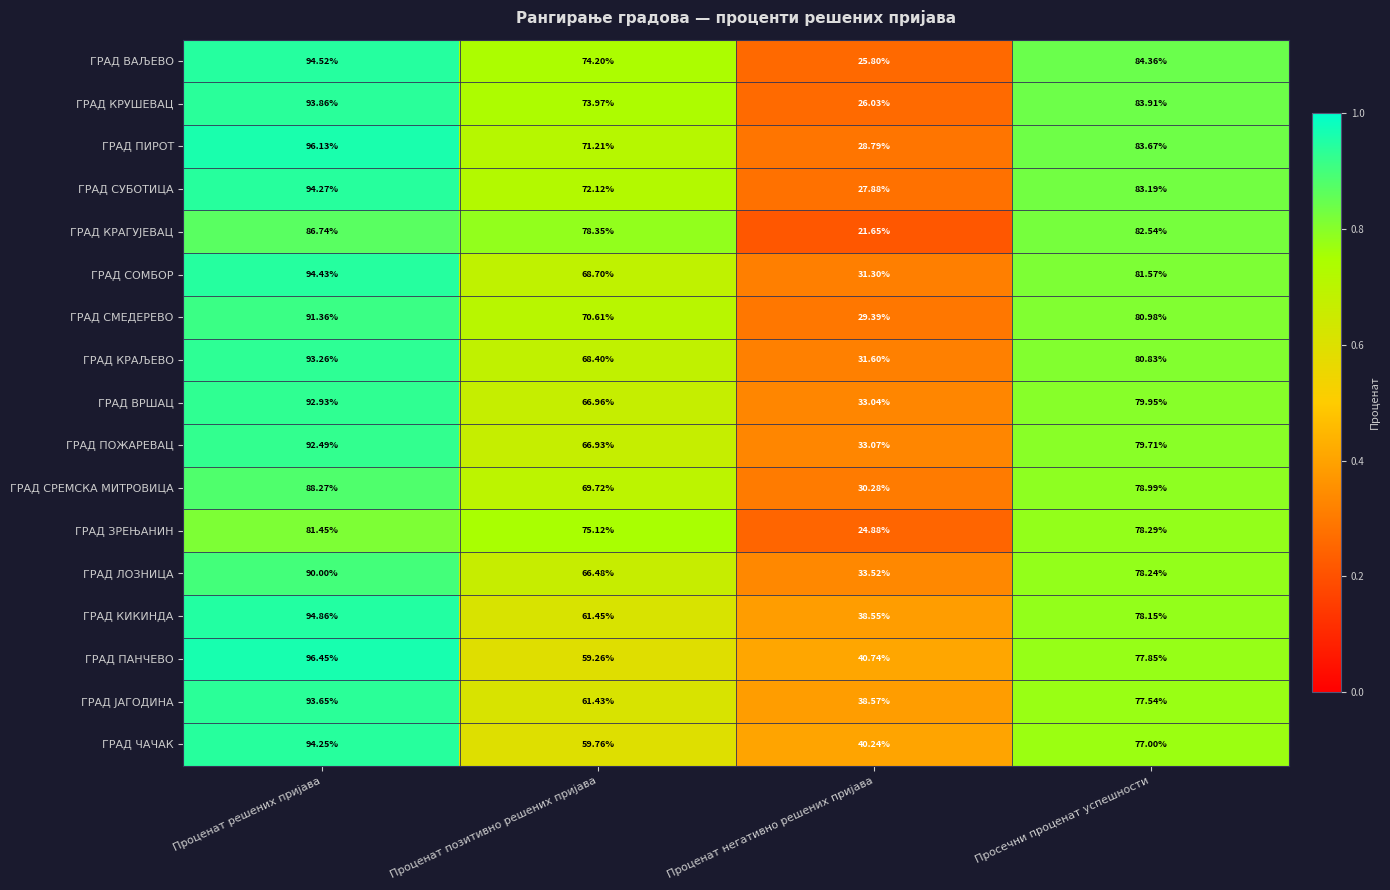

At which label does ГРАД ВАЉЕВО reach its peak?

Проценат решених пријава